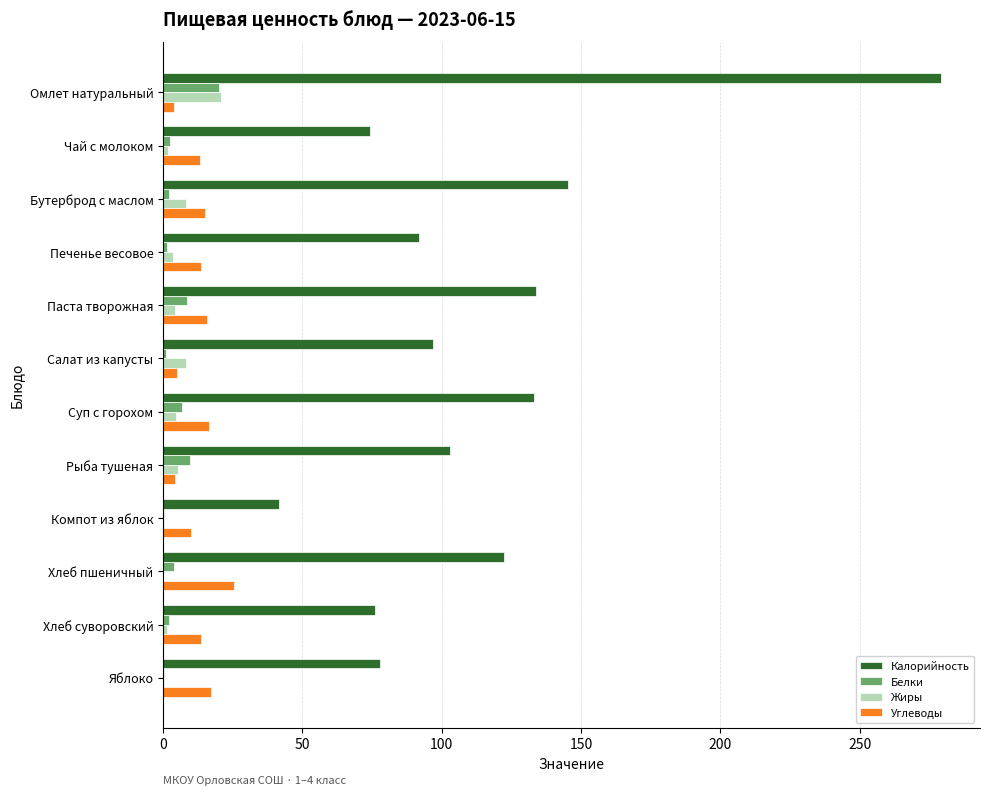

At which category does the chart reach its peak across all series?

Омлет натуральный